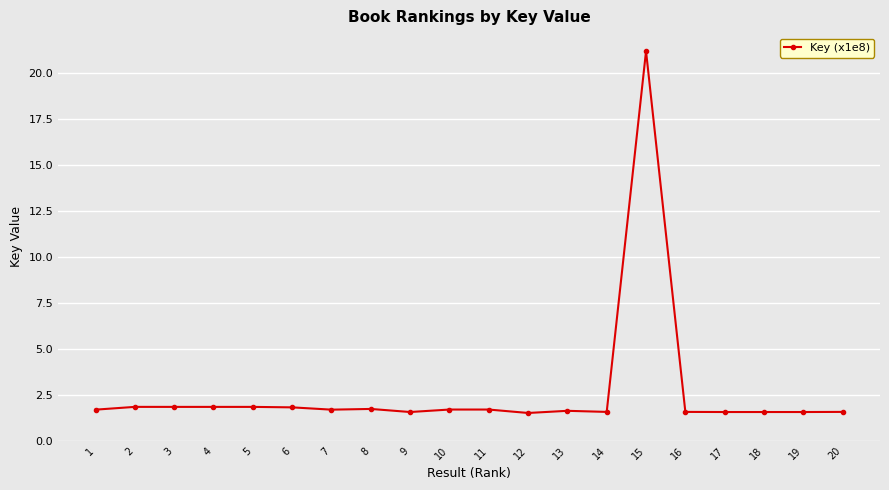

True or false: there are more than 1 points higher than both neighbors.

True